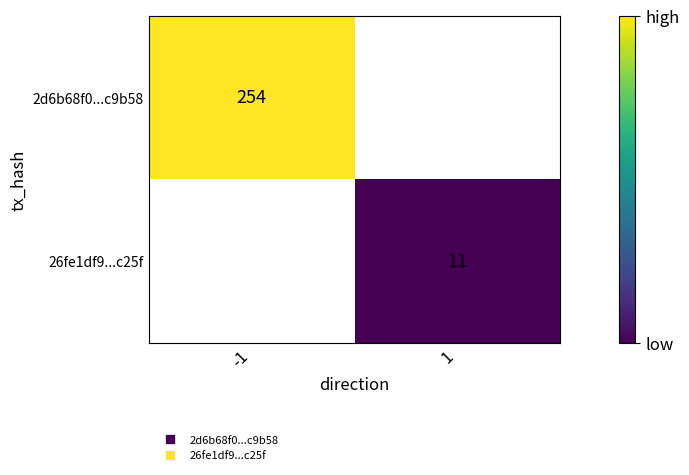

At how many categories does at least one series exceed 231?

1